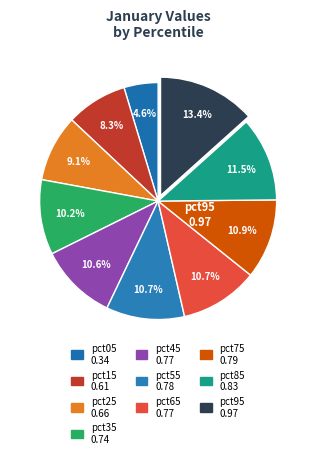

How many slices are in this pie chart?

10